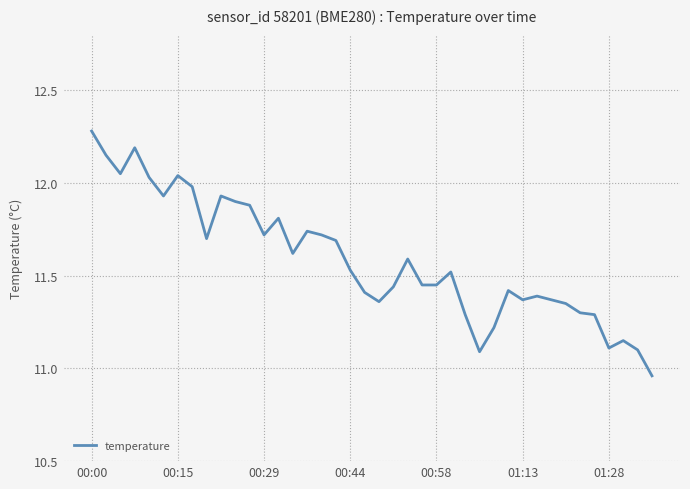

How many values are below 11?

1